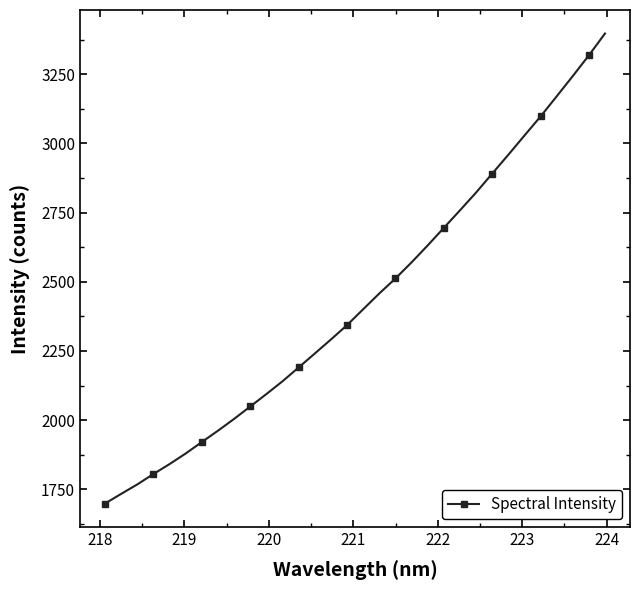

True or false: the data has more than 2 interior local peaks.

False